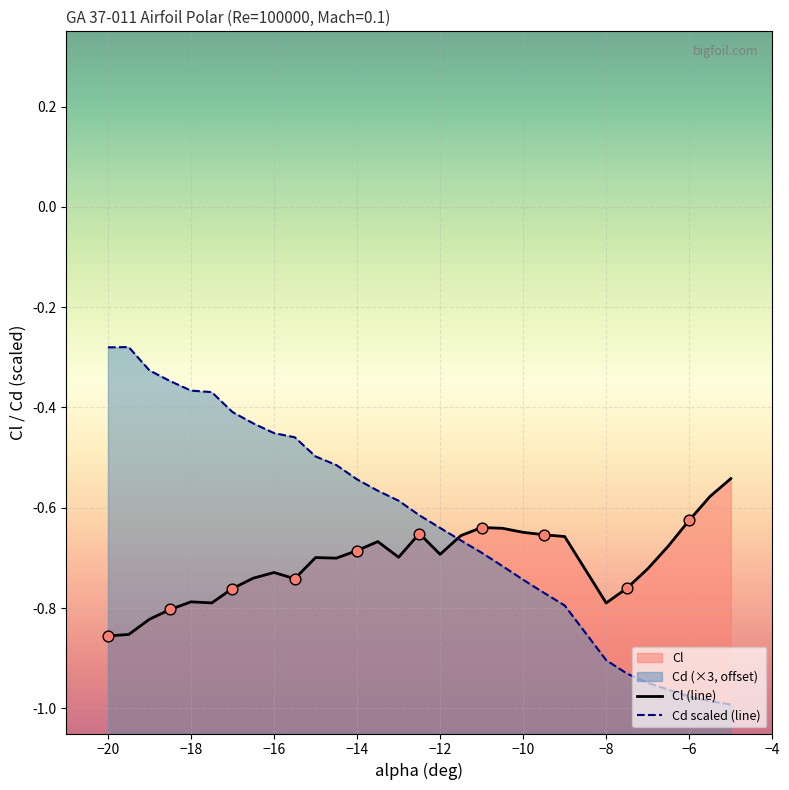

Which series has the largest Y range (max minus min)?

Cd scaled (line)